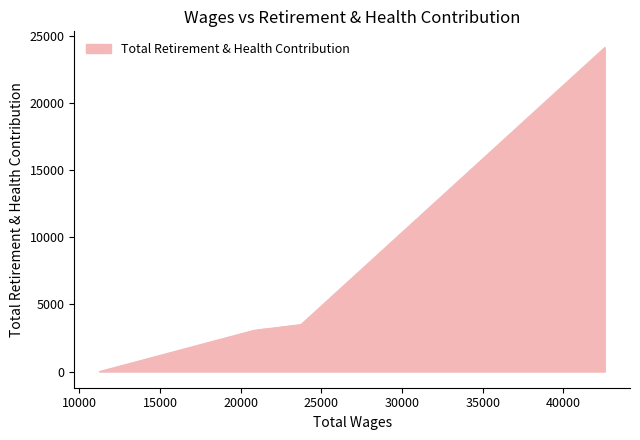

The chart shows a value of 4617 at 23332.0. True or false?

False